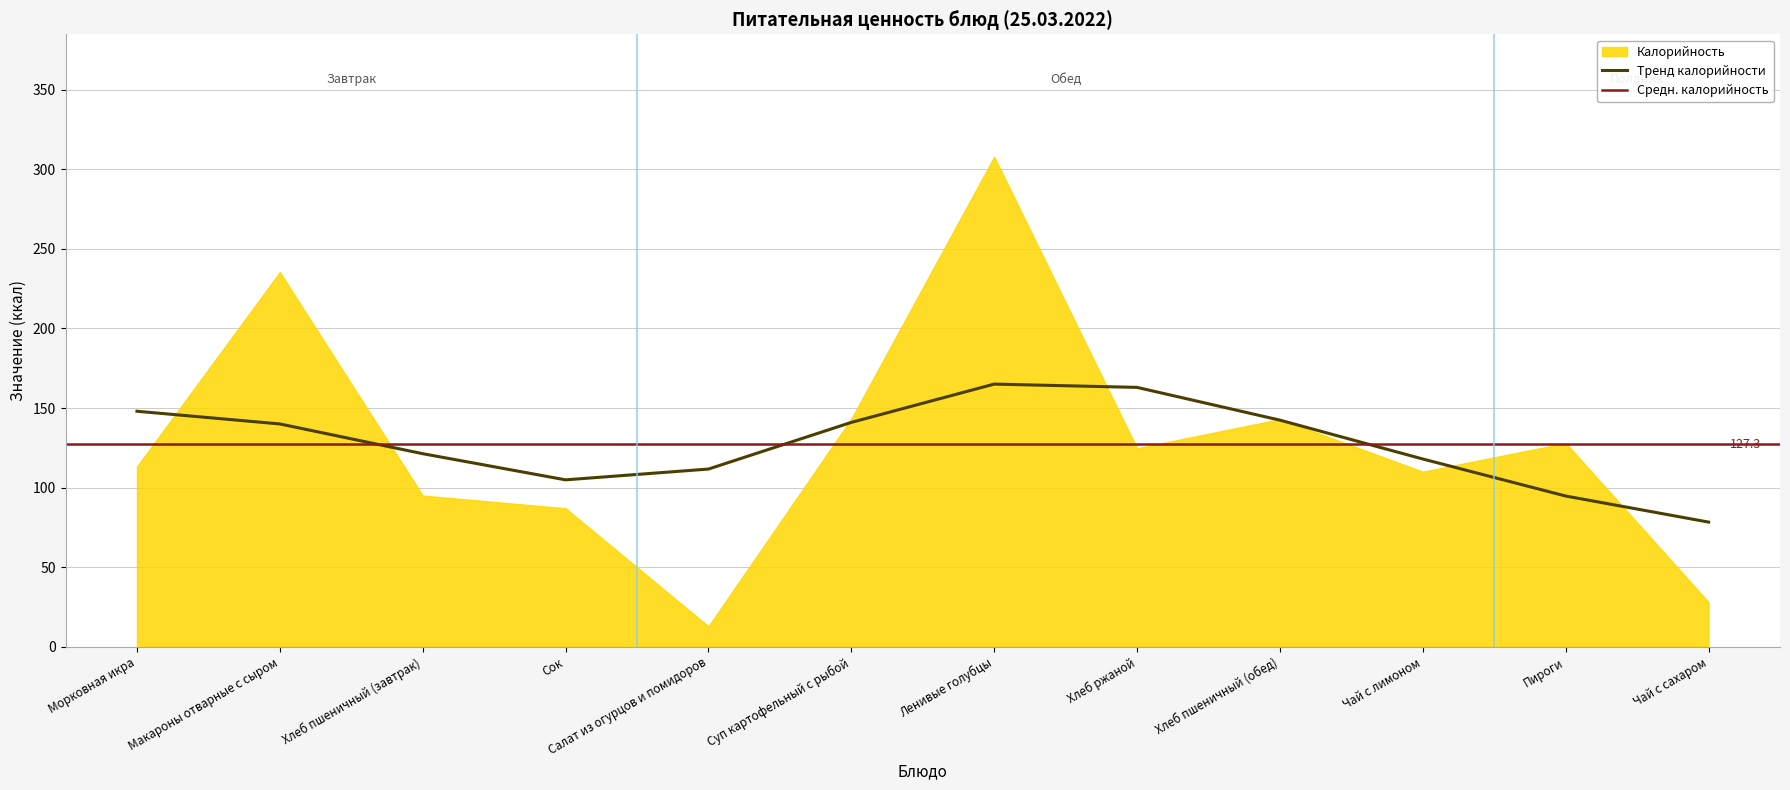

What position from the left is Сок?

4